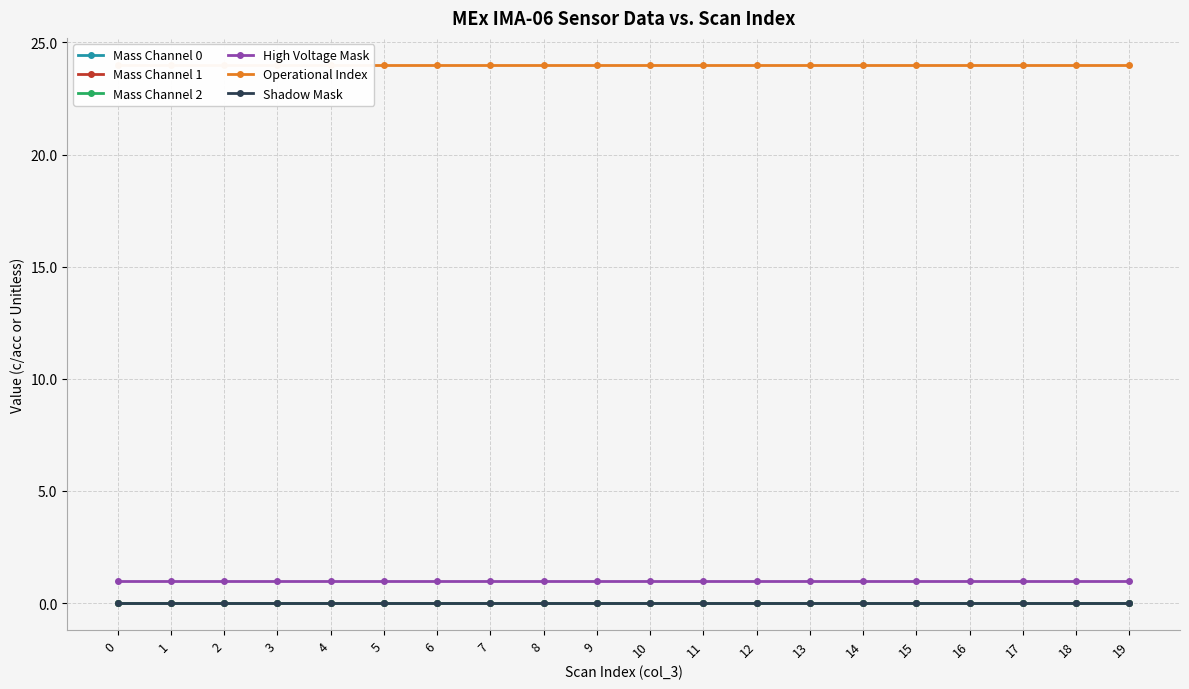

Read the Operational Index value at 15.

24